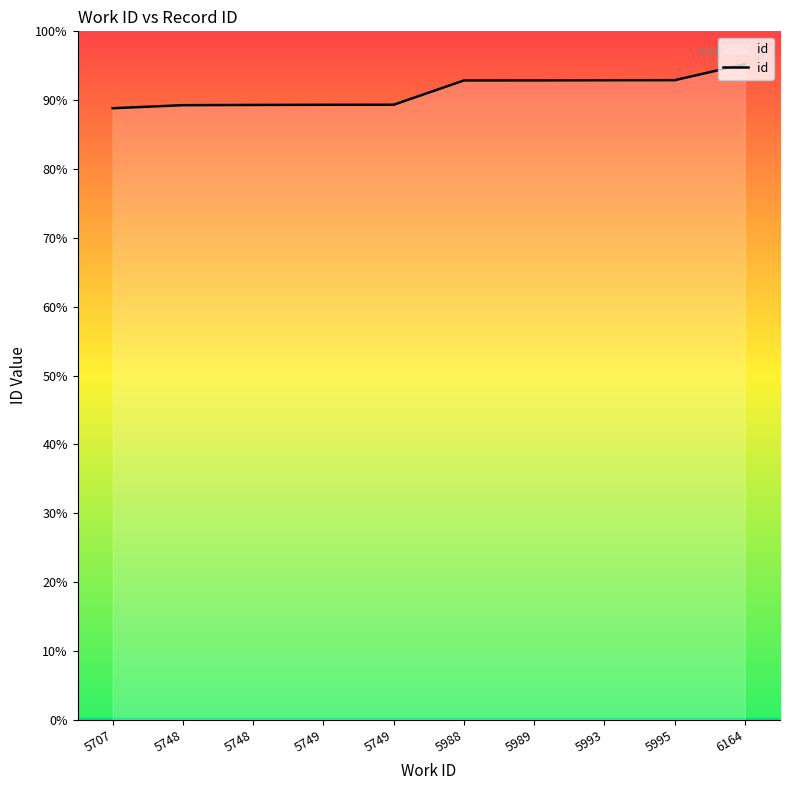

What is the change in value from 5748 to 5749?

+5